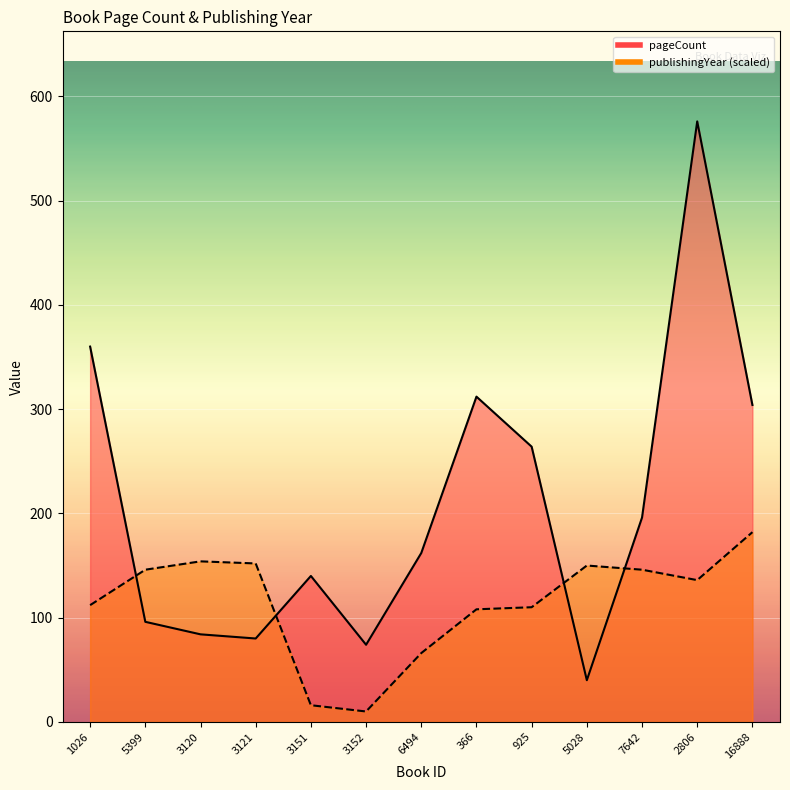

At how many categories does at least one series exceed 99?

12